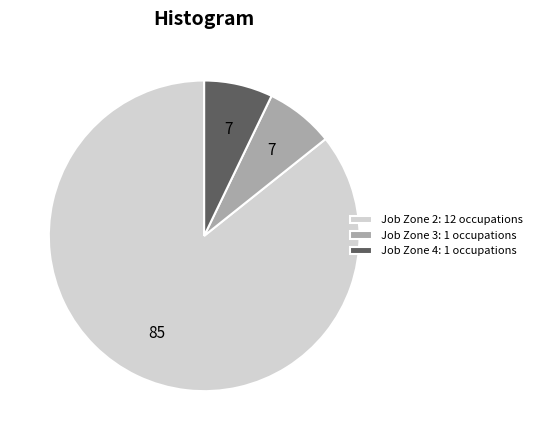

Is the sum of Job Zone 2: 12 occupations and Job Zone 4: 1 occupations greater than half?

Yes